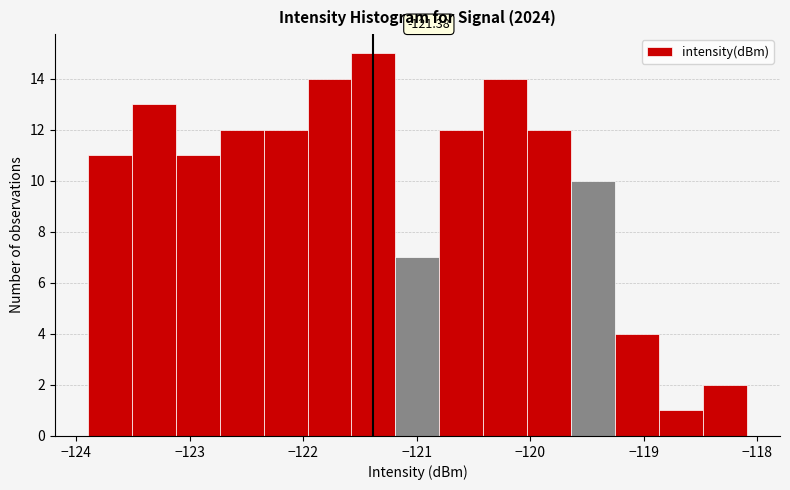

Around what value on the x-axis is the tallest bar? Give the approximate position of its centre, as read against the axis.

-121.4